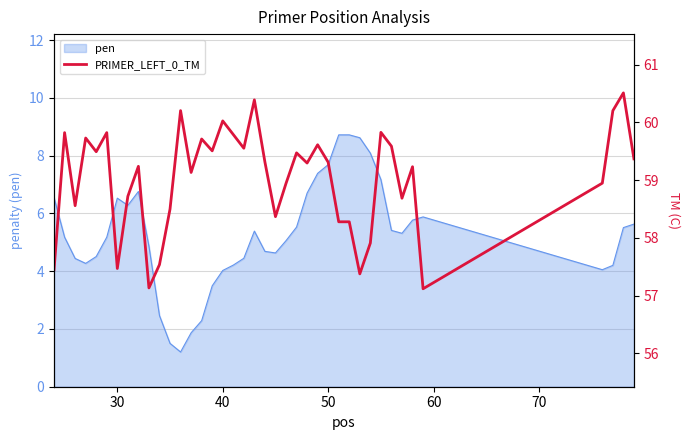

What is the minimum value for pen?

1.2